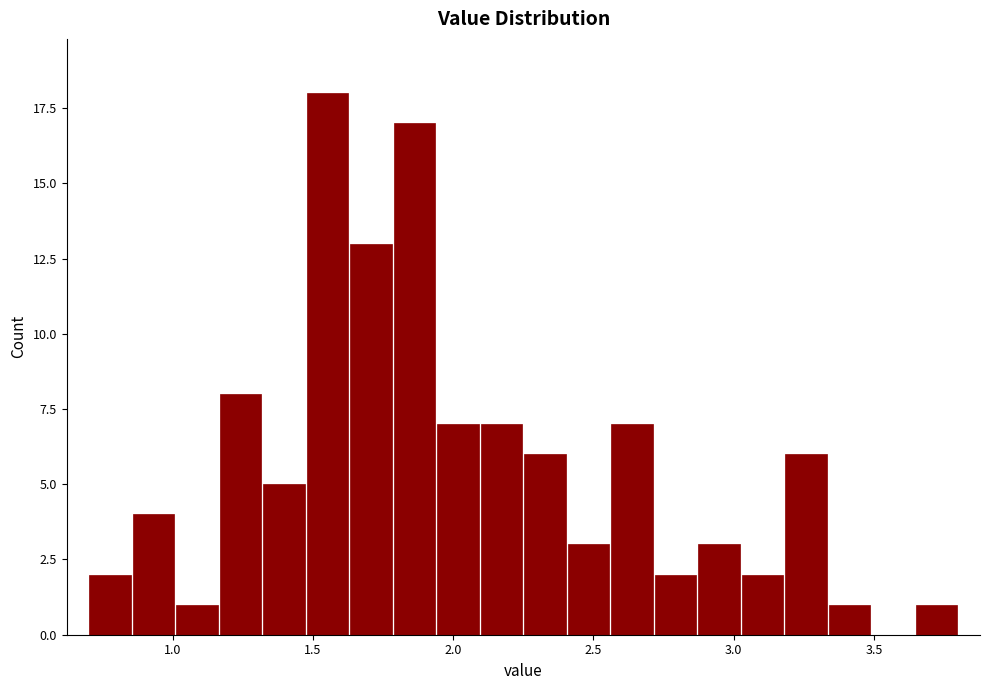

Around what value on the x-axis is the tallest bar? Give the approximate position of its centre, as read against the axis.

1.55